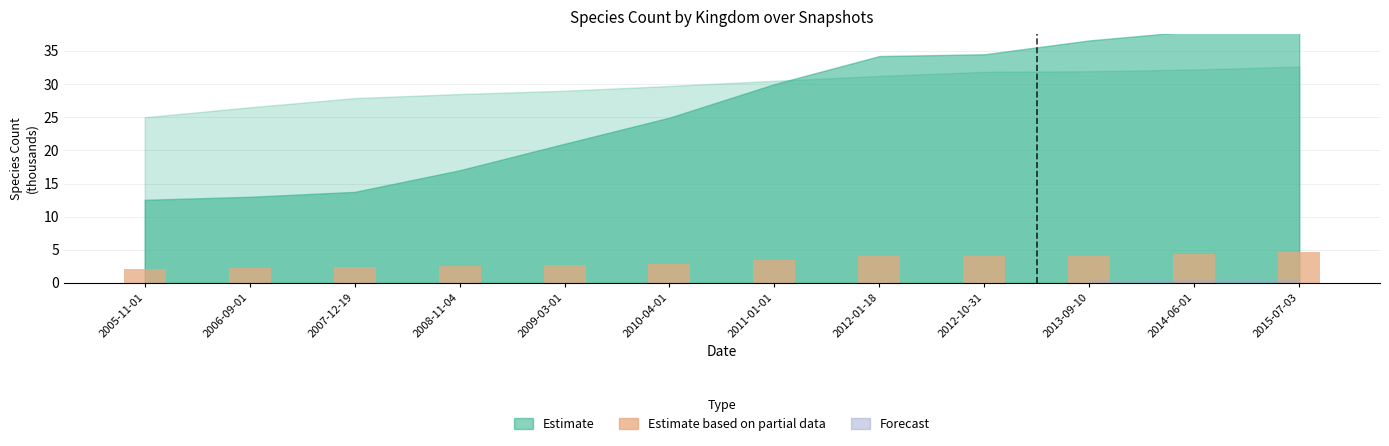

The chart shows a value of 4.7 at 2015-07-03. True or false?

True